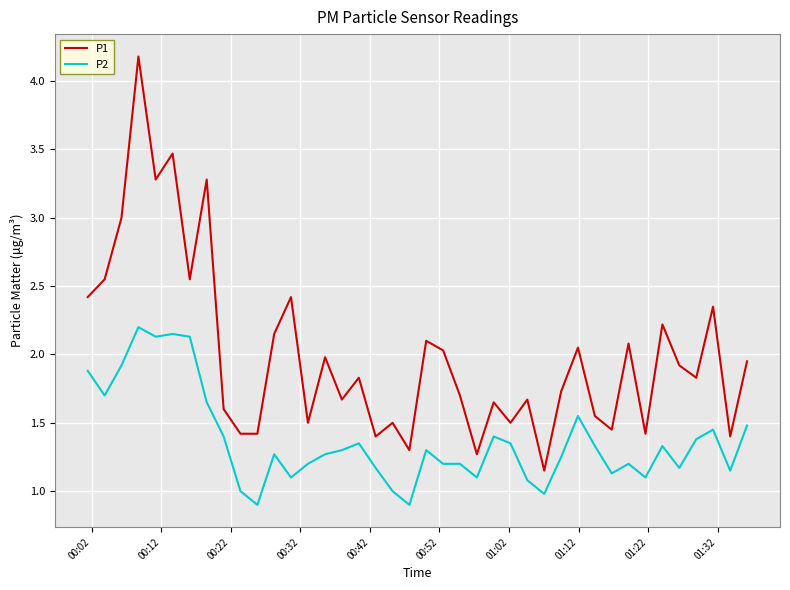

Count the number of data series in this chart.

2